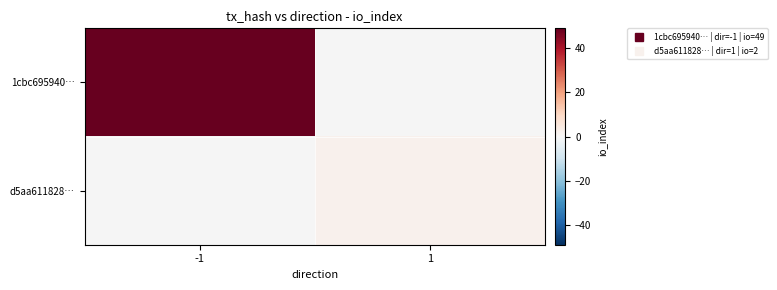

At which label does d5aa611828… reach its minimum?

-1